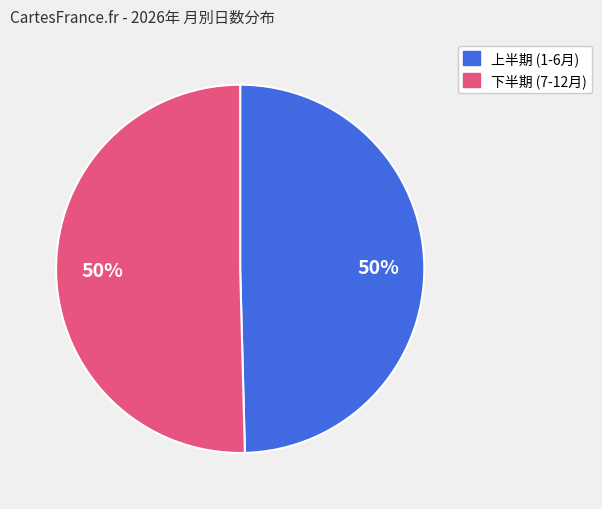

Approximately how many times larger is the value at 下半期 (7-12月) compared to 上半期 (1-6月)?

1.0